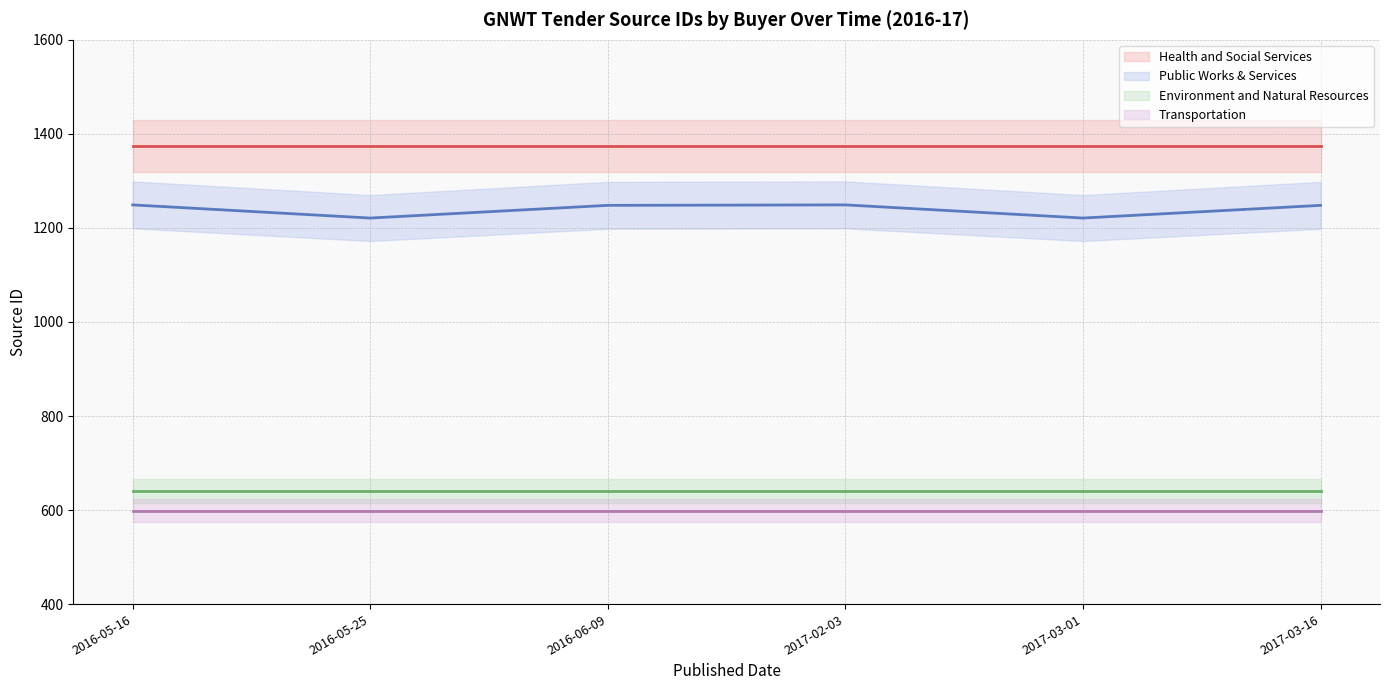

What is the minimum value for Public Works & Services?

1221